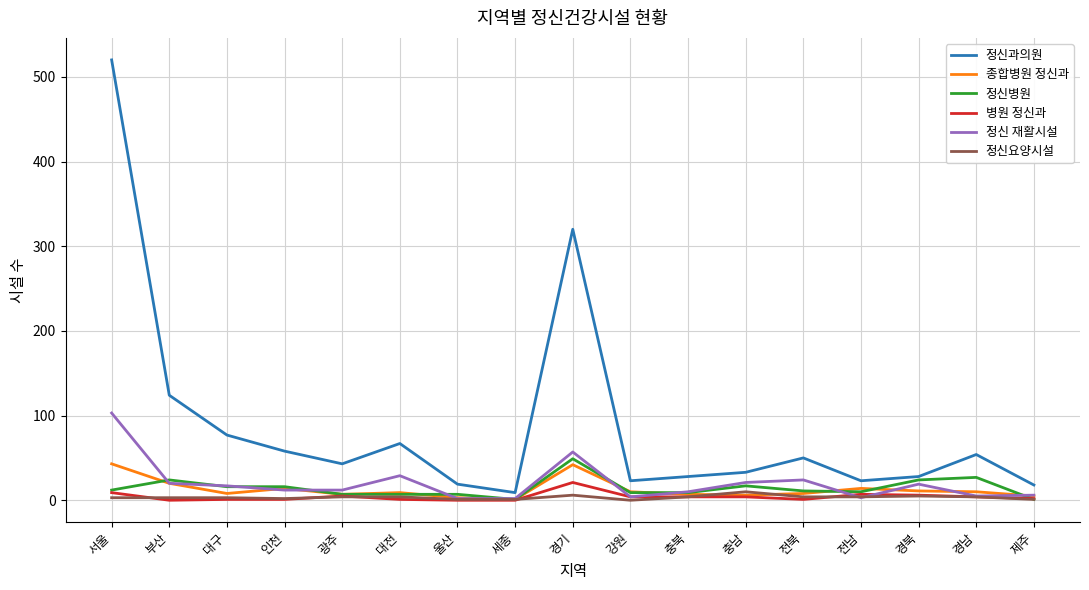

Which series has the widest spread of values?

정신과의원